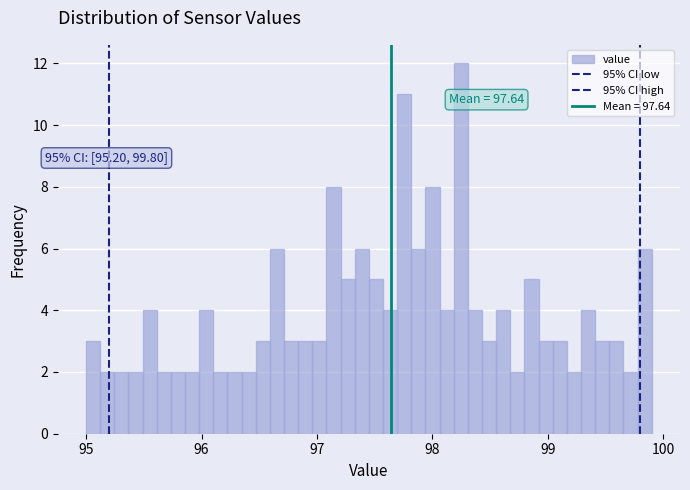

Around what value on the x-axis is the tallest bar? Give the approximate position of its centre, as read against the axis.

98.2